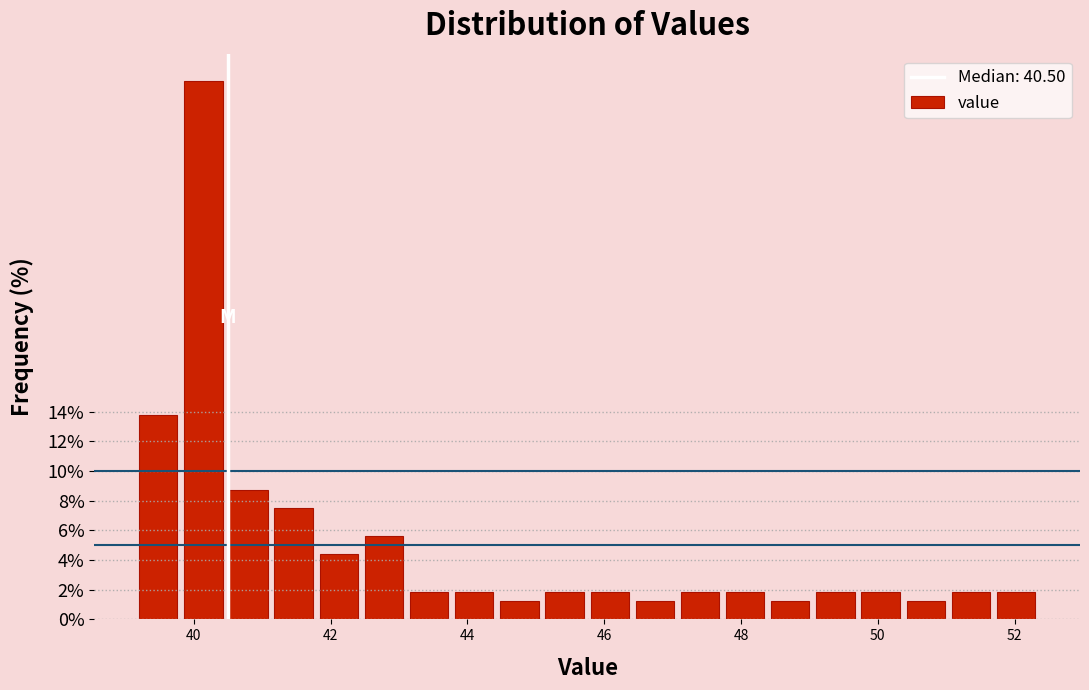

Around what value on the x-axis is the tallest bar? Give the approximate position of its centre, as read against the axis.

40.2